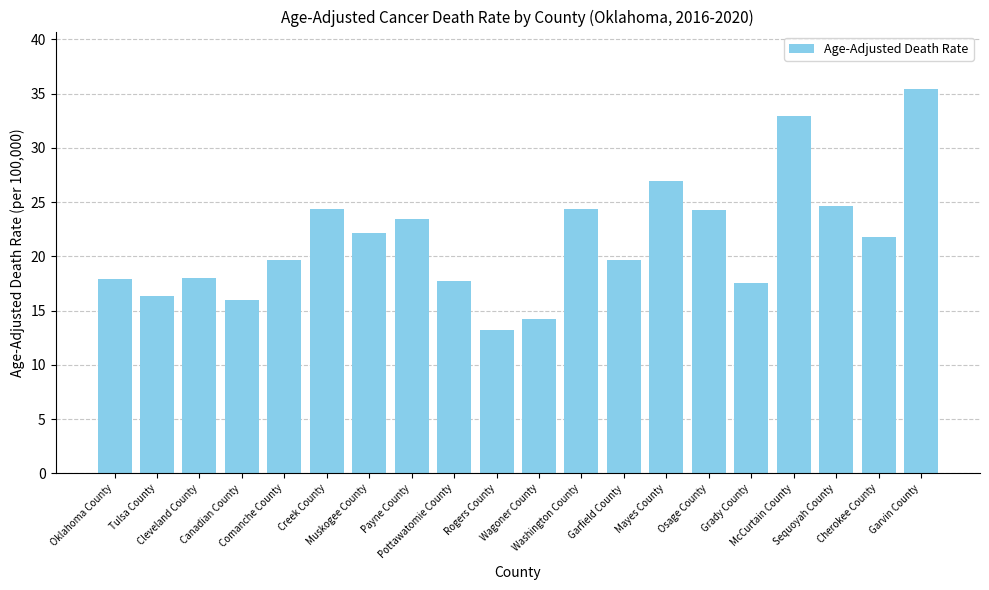

What is the smallest value displayed?

13.2